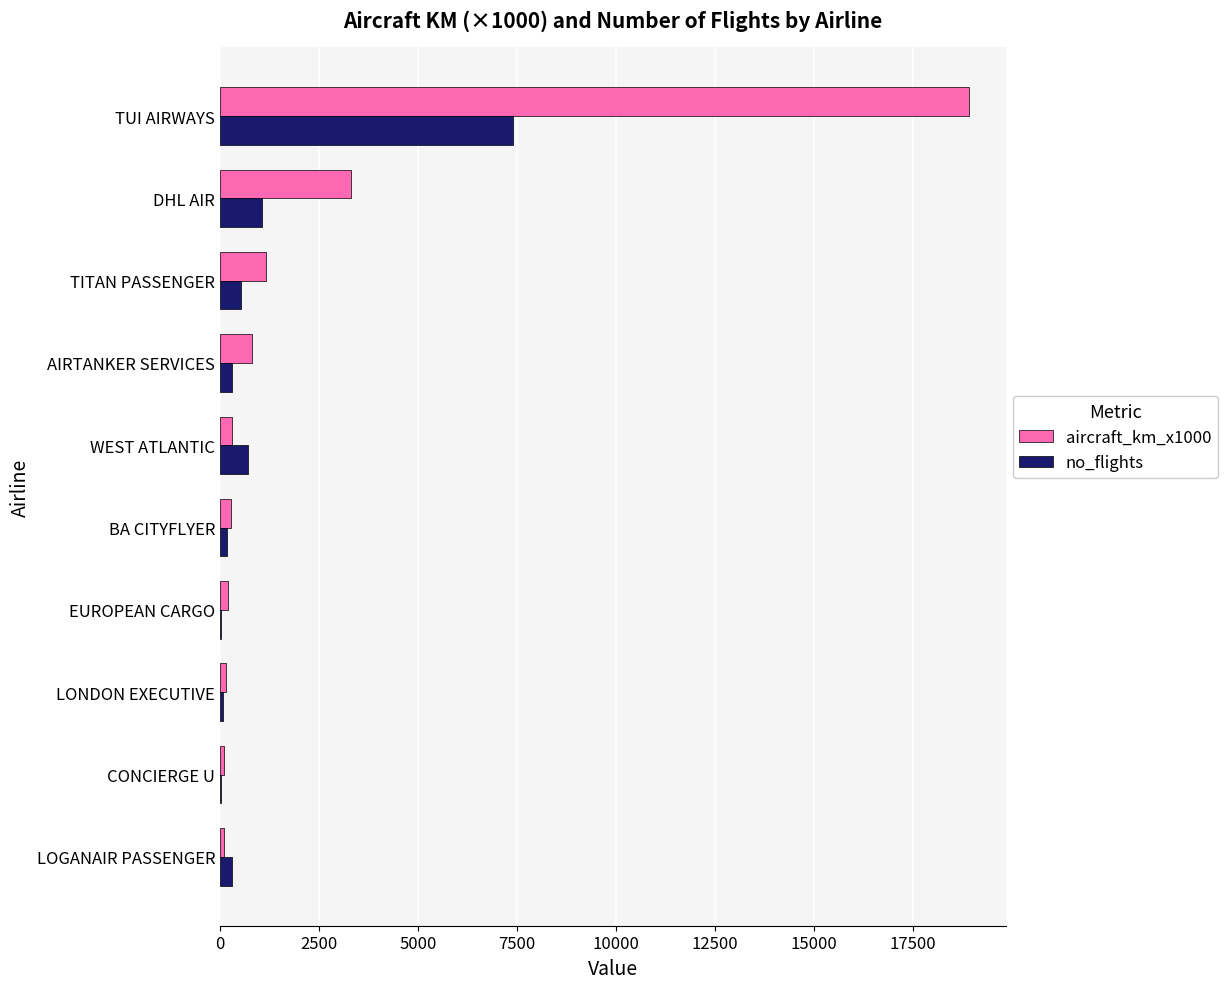

The no_flights series shows 11072 at TUI AIRWAYS. True or false?

False